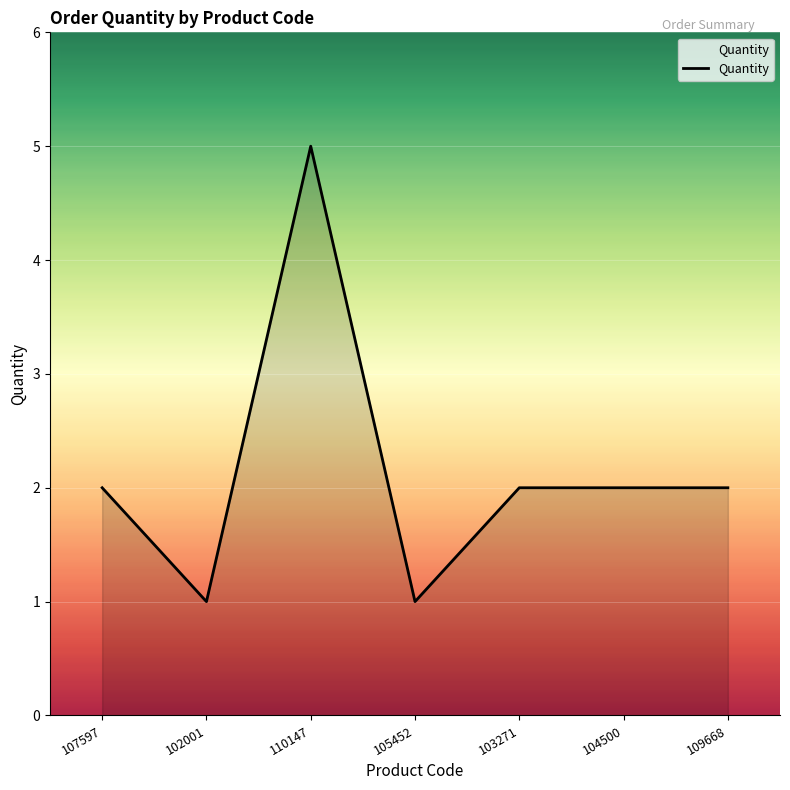

What is the maximum value shown in the chart?

5